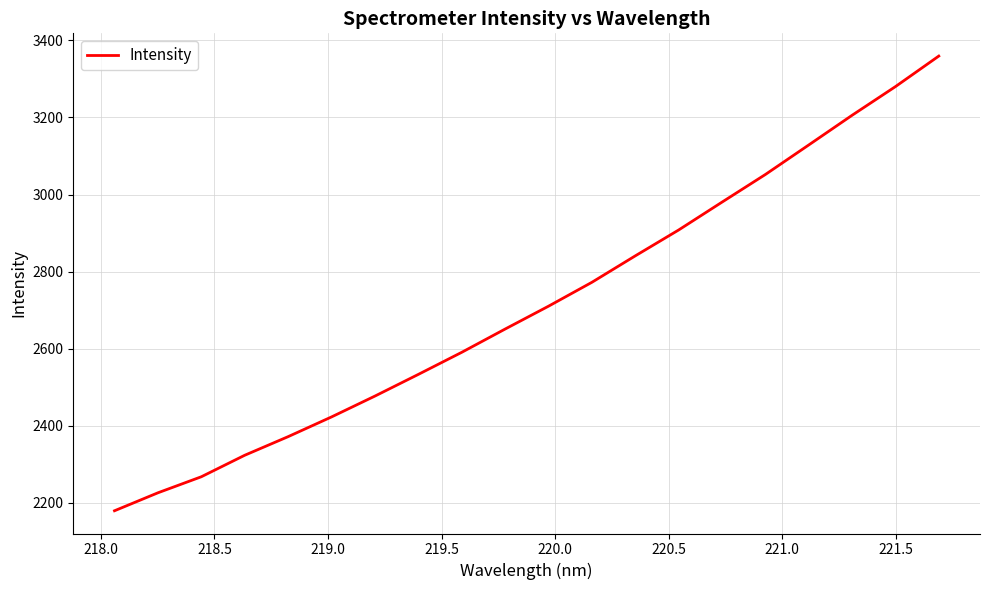

What is the minimum value shown in the chart?

2179.6